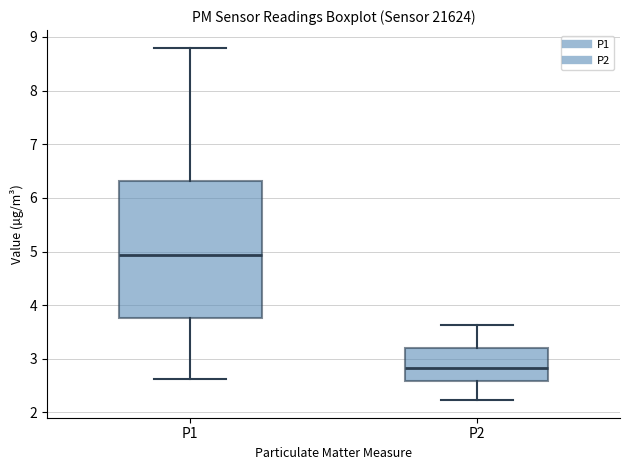

Reading left to right, transcribe this box plot: for each box, give where its median line is, the range the box spans, and where its two whiskers end, as read against the y-axis. The values are not printed on the chart, so give them approximately, as read against the axis.

P1: median 4.9, box 3.8 to 6.3, whiskers 2.6 to 8.8
P2: median 2.8, box 2.6 to 3.2, whiskers 2.2 to 3.6